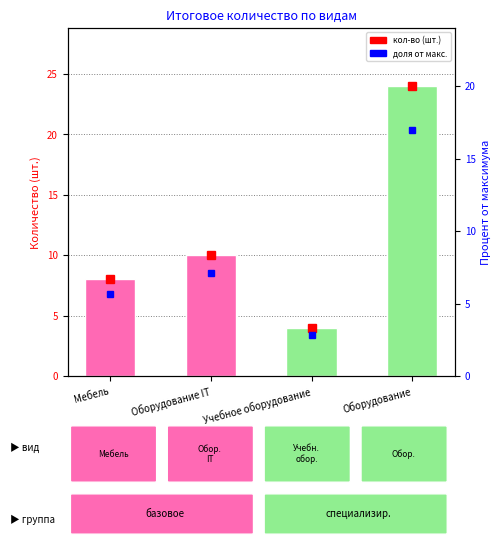

What is the average value?

12